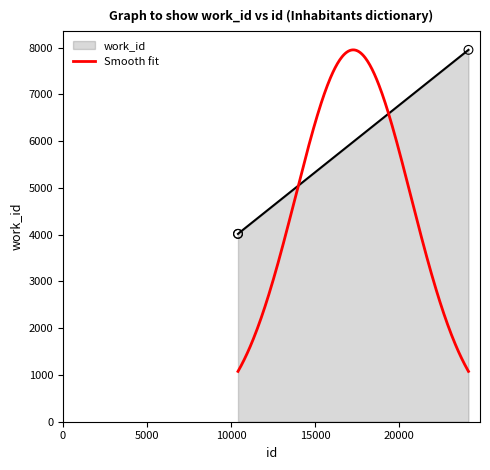

Between 10415 and 24124, which is larger?

24124